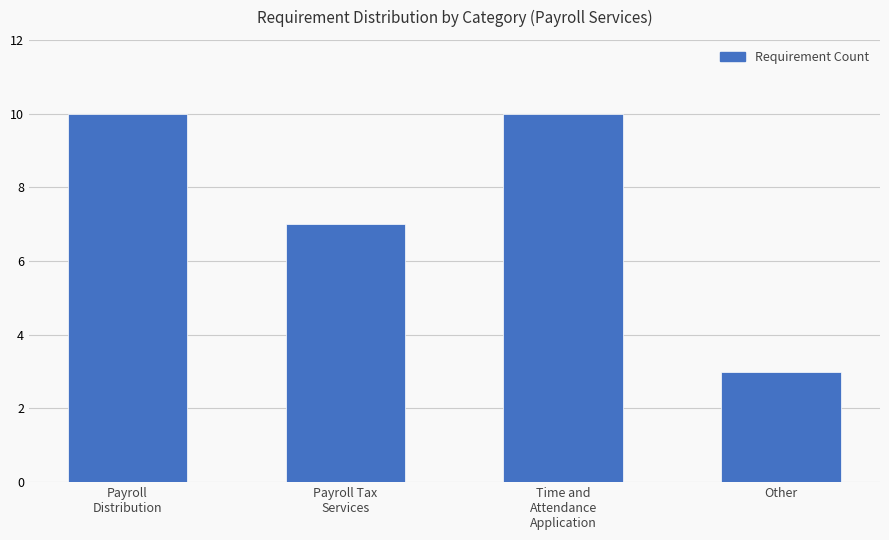

How many data points are less than 10?

2